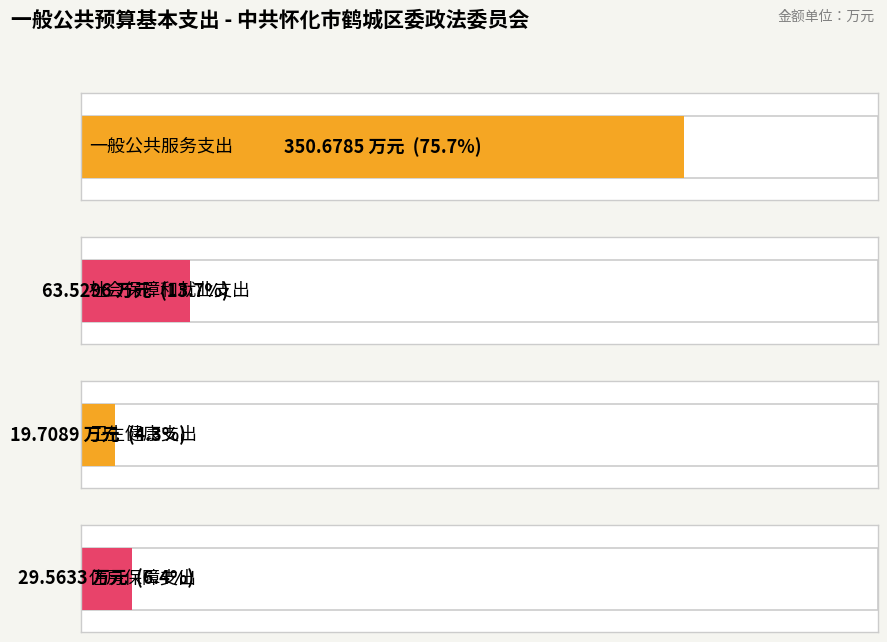

What is the minimum value for 机关工资福利支出合计?

19.7